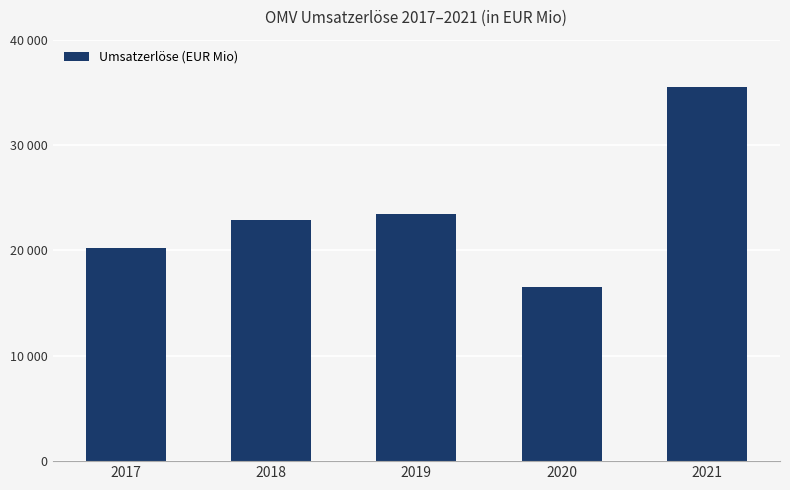

Does the chart contain any negative values?

No